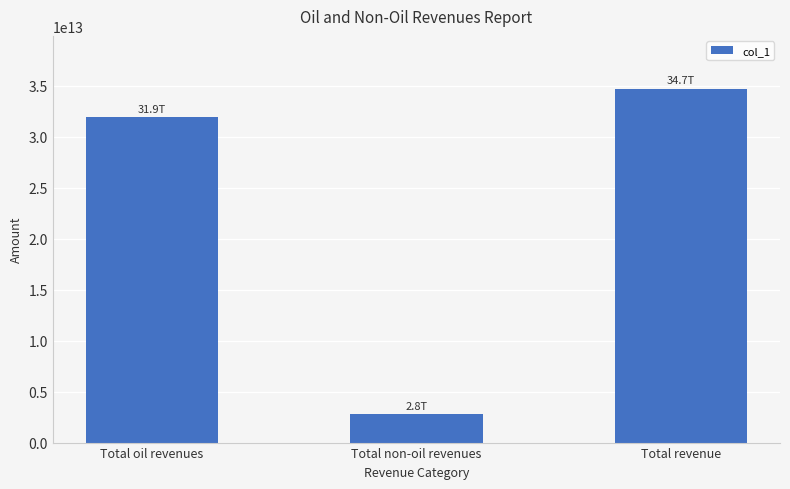

Rank the categories by value from lowest to highest.

Total non-oil revenues, Total oil revenues, Total revenue